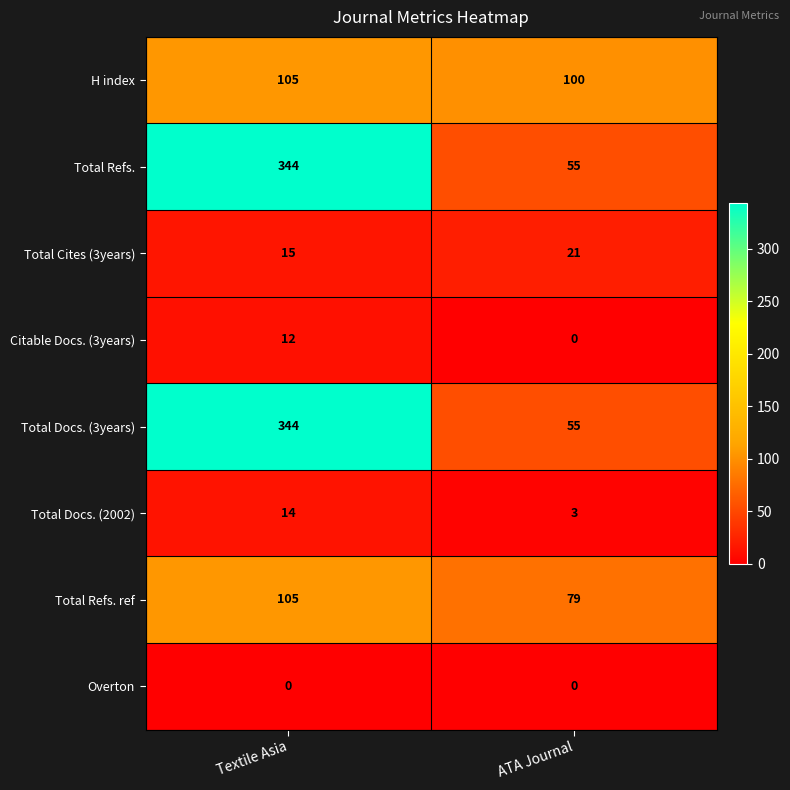

What is the sum of all Citable Docs. (3years) values?

12